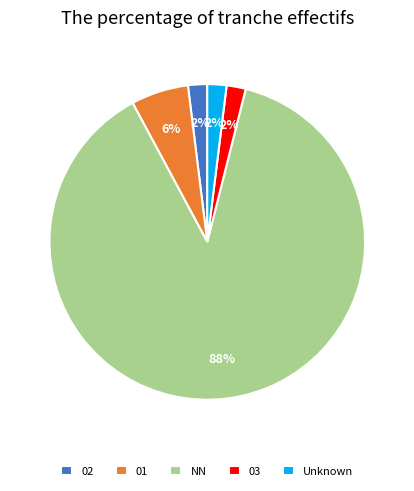

How many slices are in this pie chart?

5